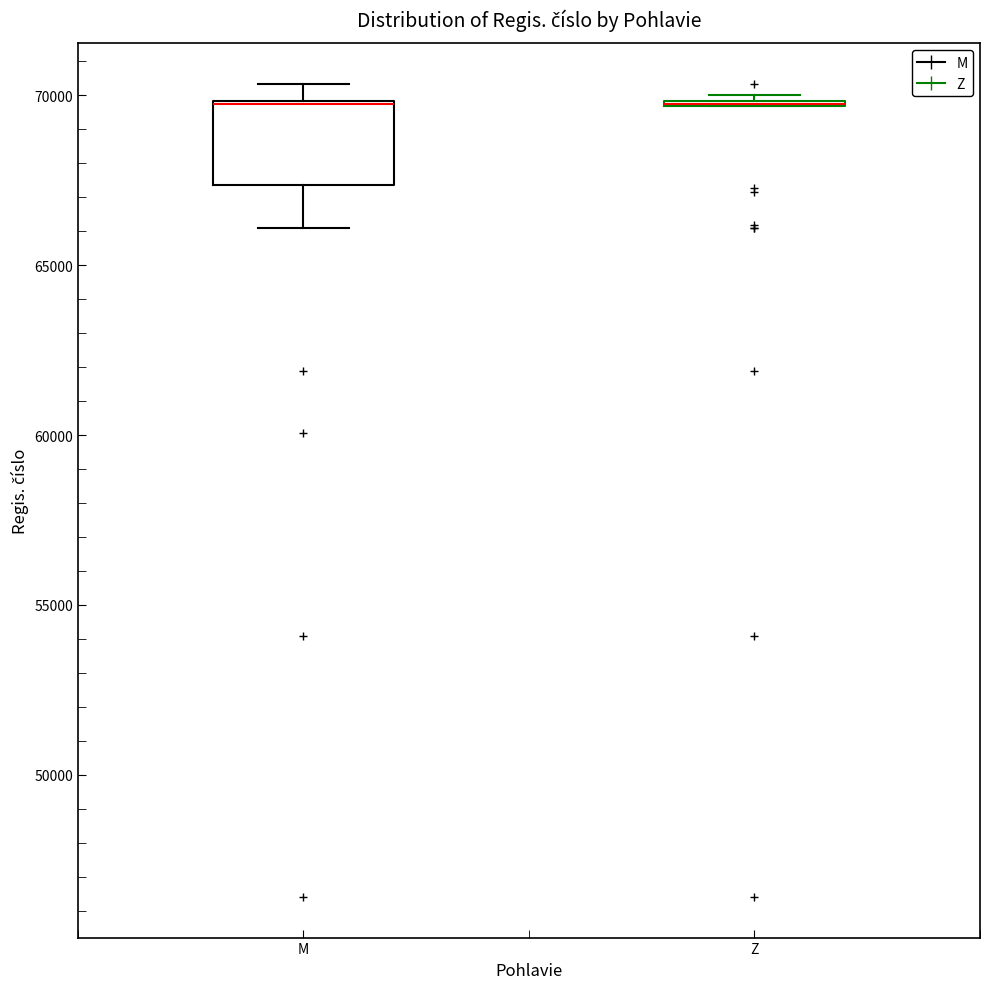

Where does the upper whisker of the box for M end on the y-axis? The values are not printed on the chart, so give them approximately, as read against the axis.

70500